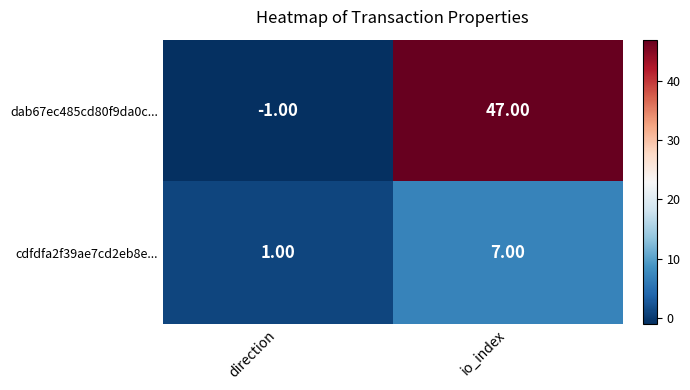

What is the difference between the maximum and minimum values in the cdfdfa2f39ae7cd2eb8e... series?

6